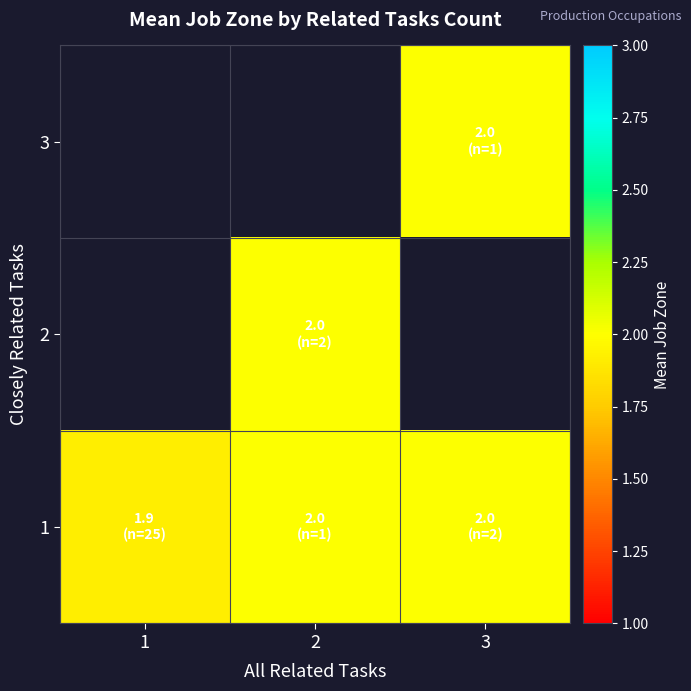

How many series are shown in this chart?

3